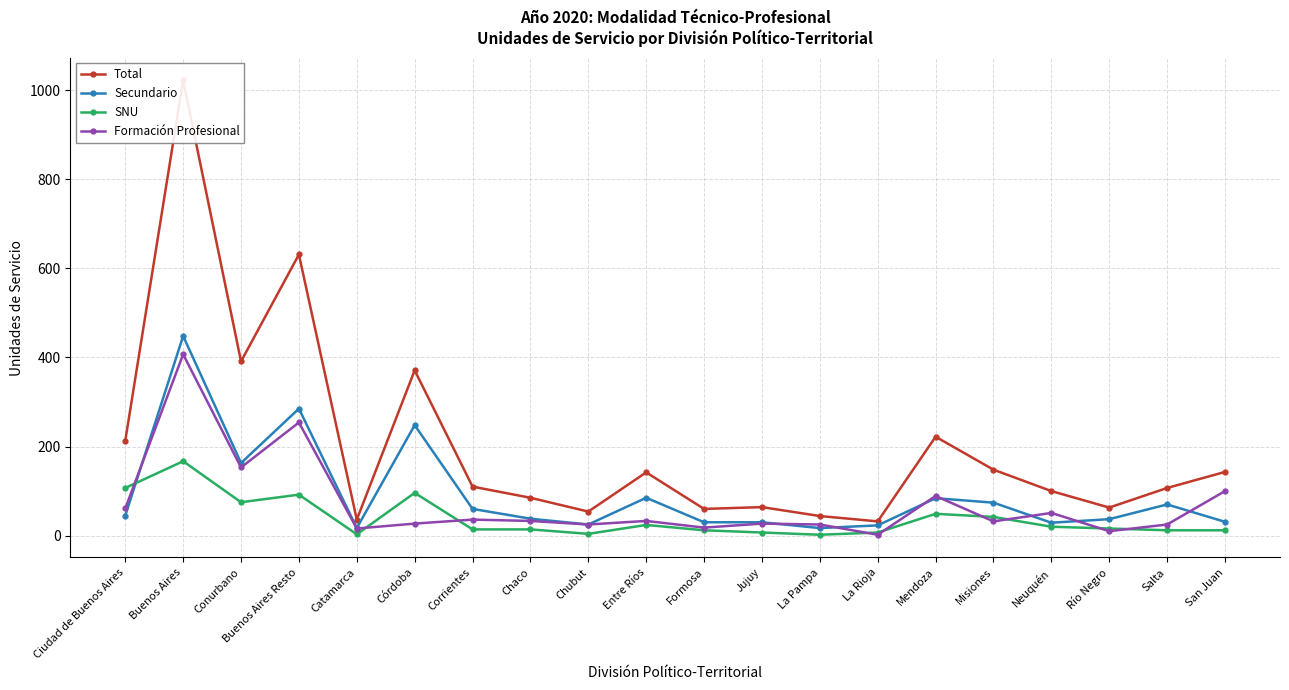

In SNU, how many points are higher than both neighbors (excluding endpoints)?

5